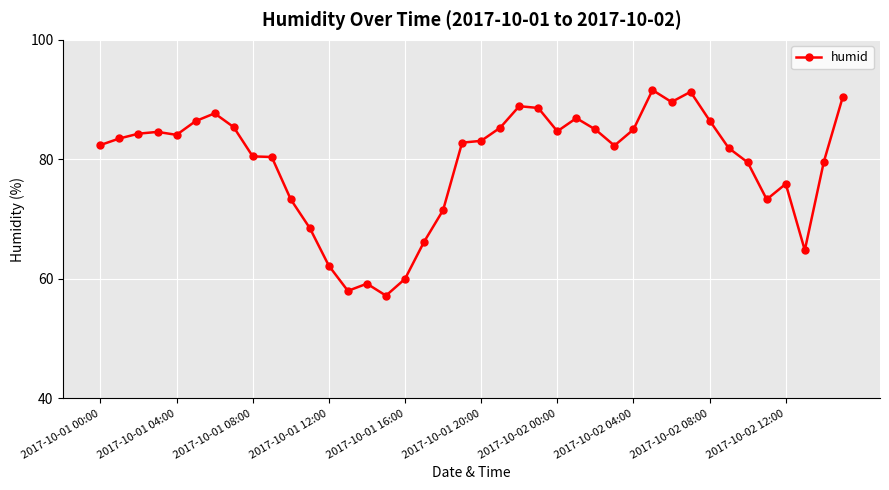

What is the difference between the second highest and minimum values?

34.1